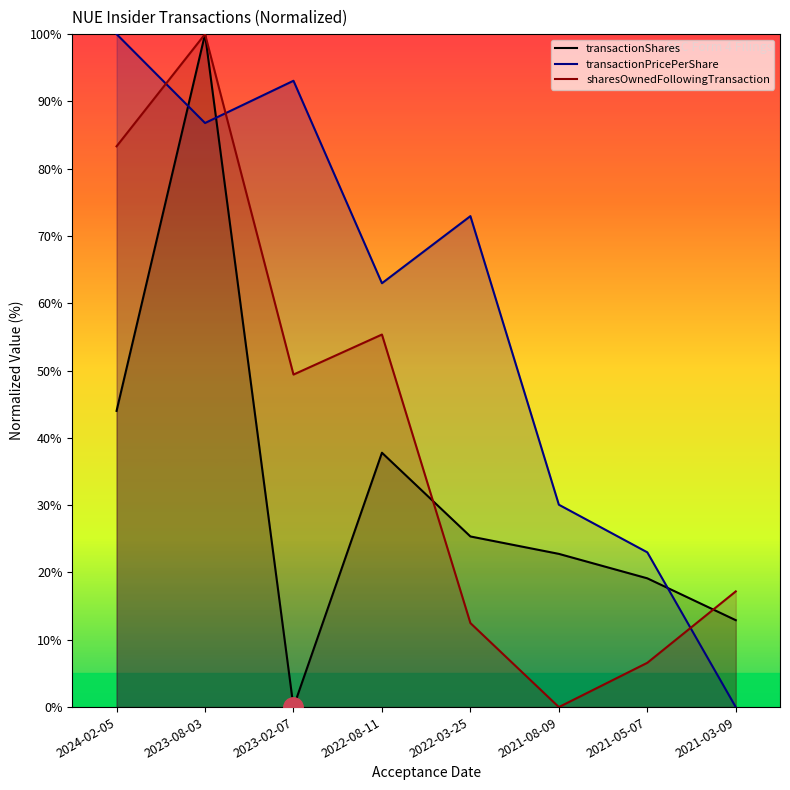

At which category is the sum across all series the highest?

2023-08-03